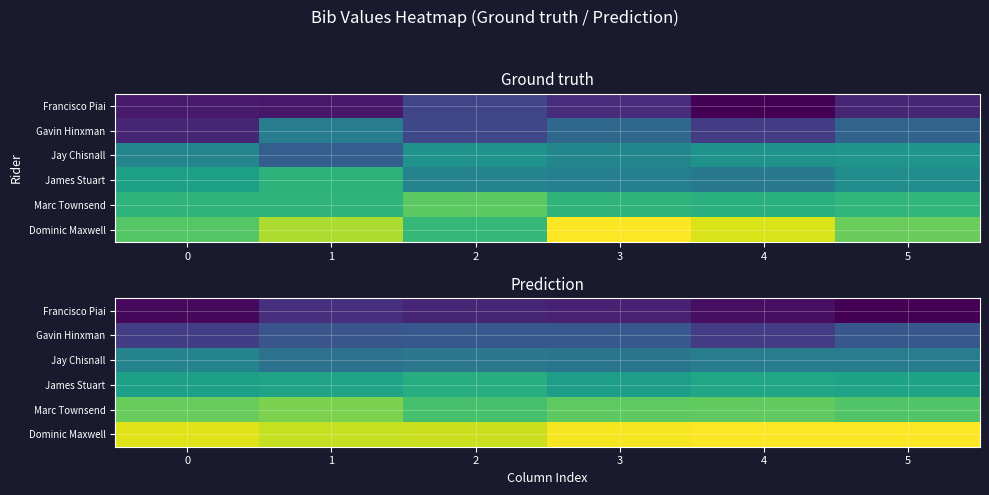

What is the difference between the second highest and minimum values in the Dominic Maxwell series?

0.1